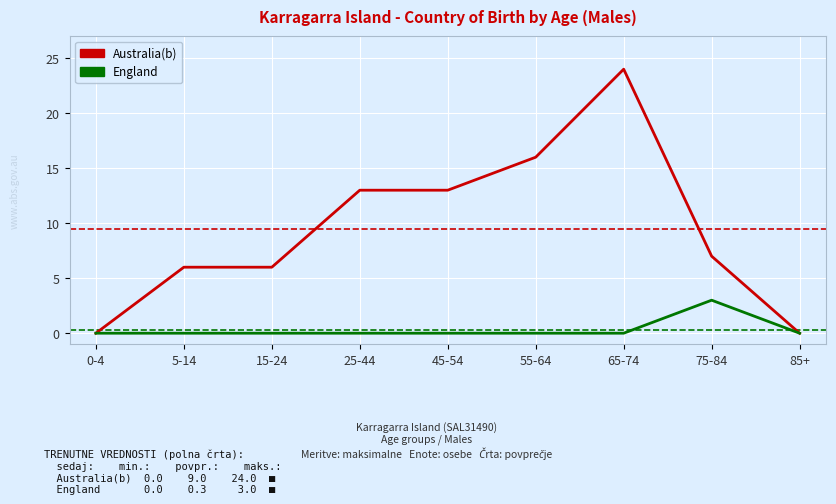

What position from the left is 65-74?

7